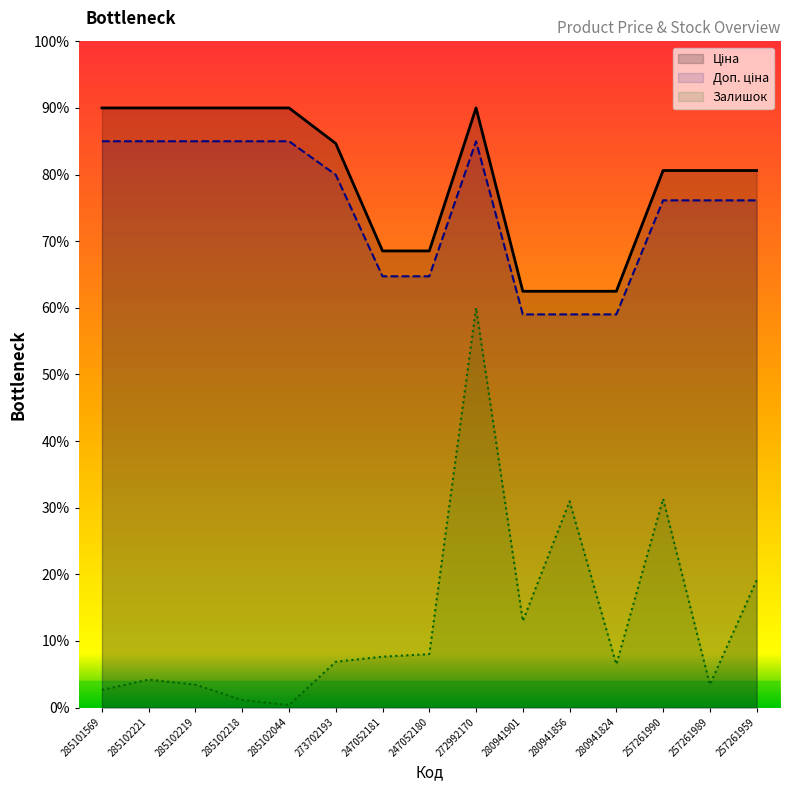

Which series has the largest total across all categories?

Доп. ціна